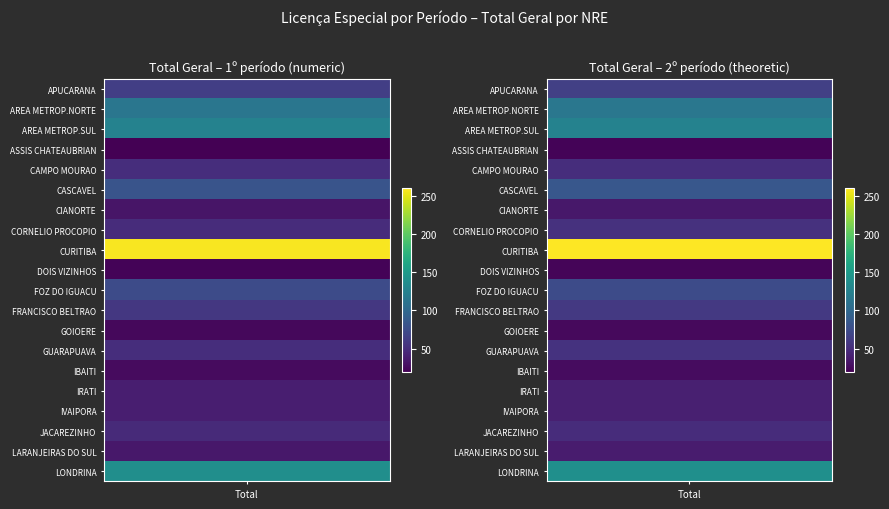

What is the average value of the FOZ DO IGUACU series?

74